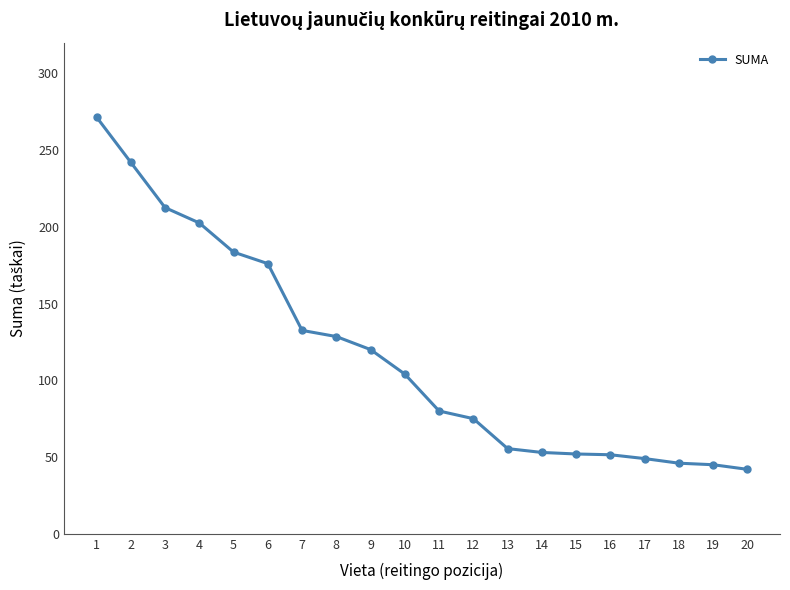

What is the smallest value displayed?

42.0